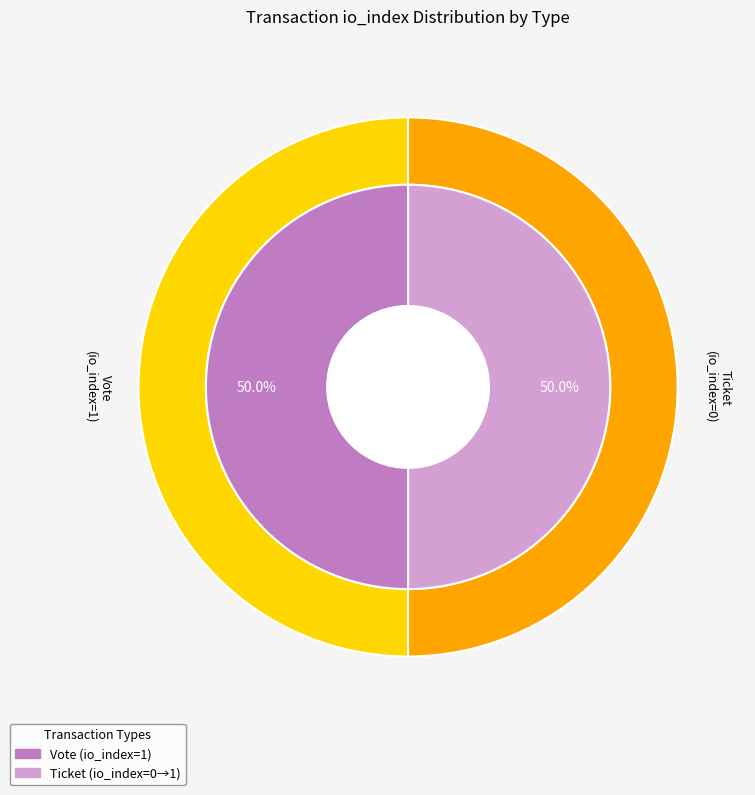

What is the total percentage of Ticket and Vote?

100.0%